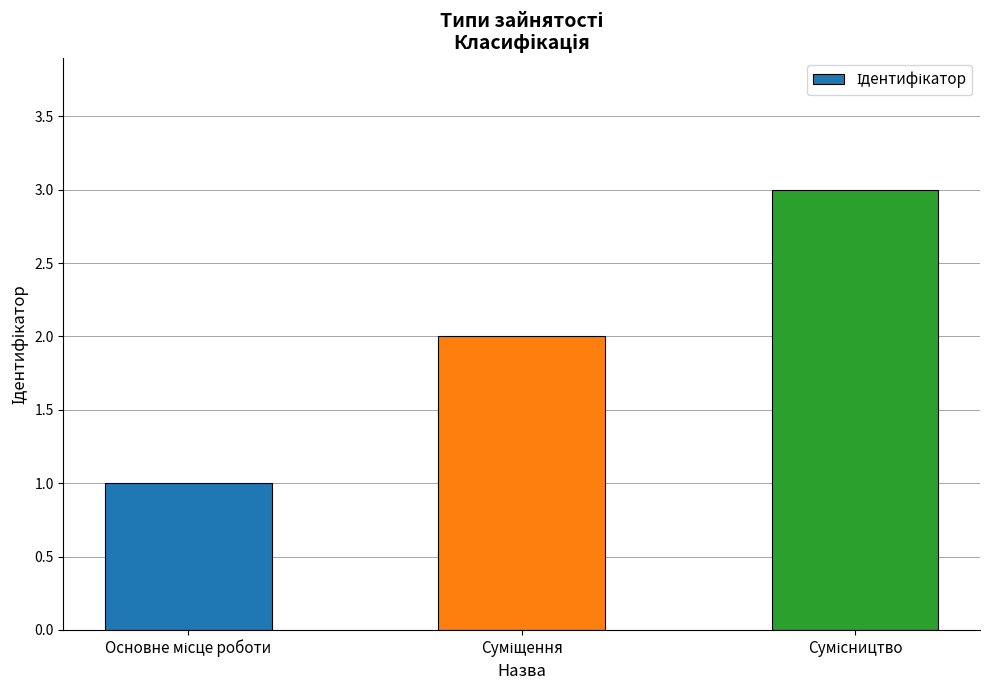

What is the sum of all values?

6